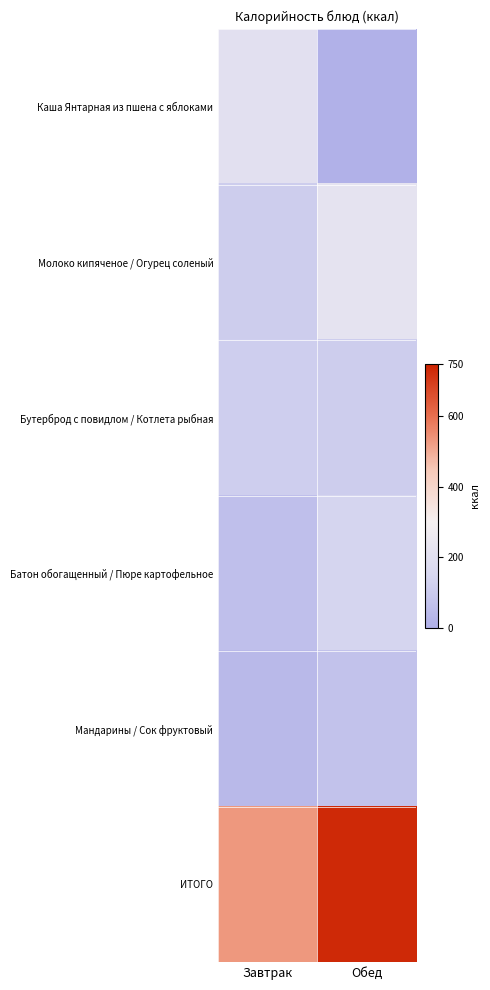

What is the total value across all series at Обед?

1284.2